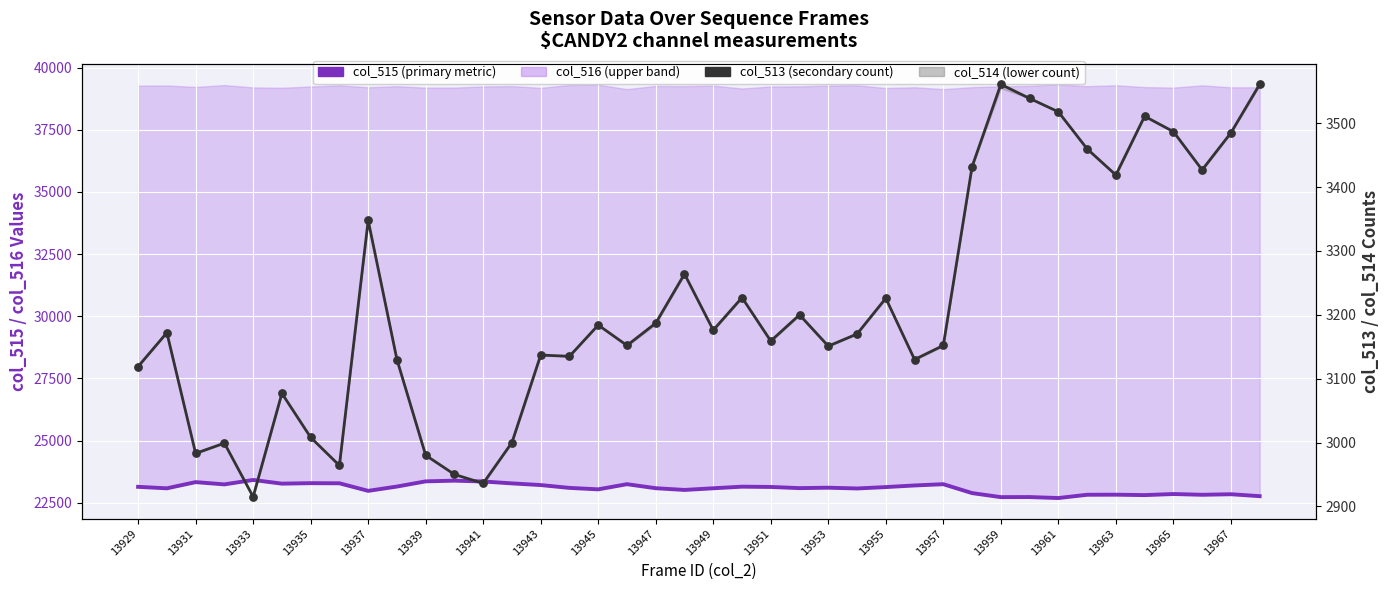

At which category is the sum across all series the highest?

13963